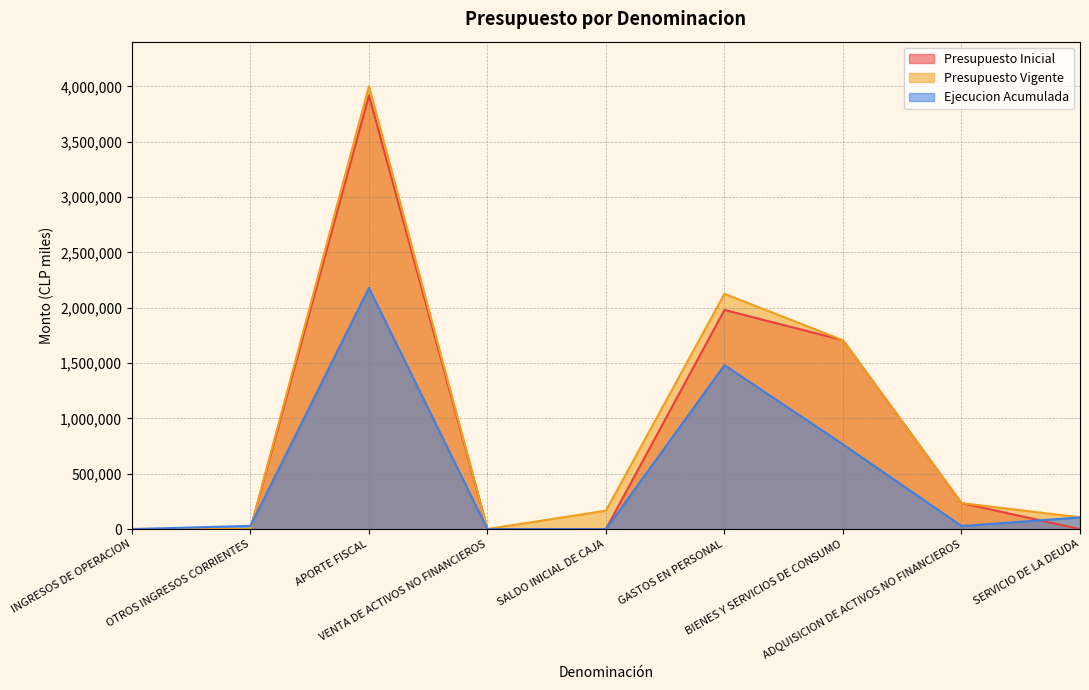

In Presupuesto Vigente, how many points are higher than both neighbors (excluding endpoints)?

2